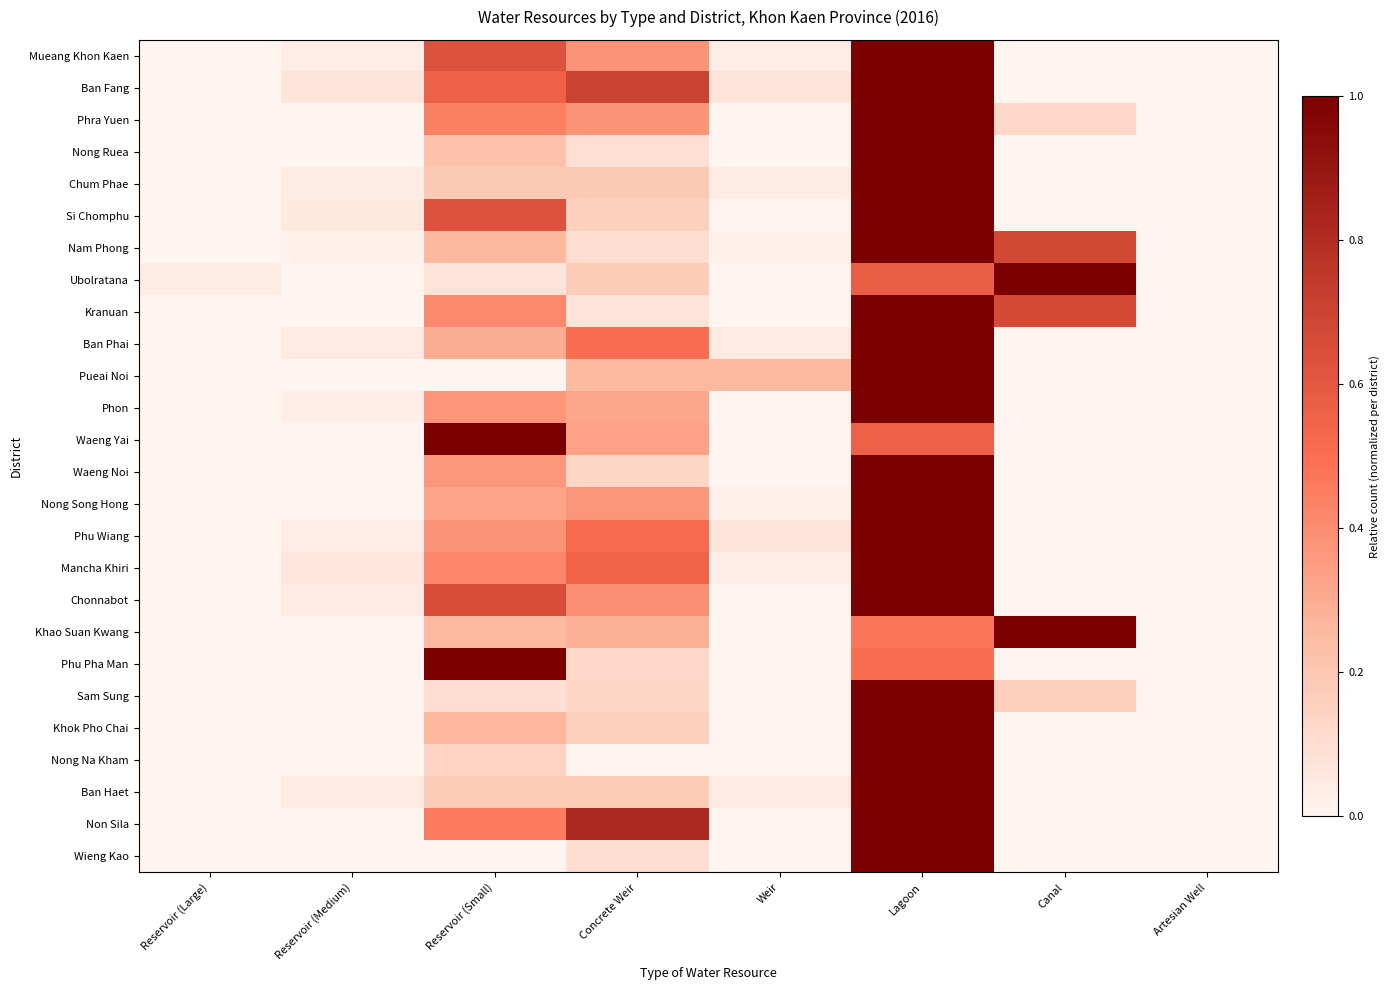

Between Reservoir (Small) and Concrete Weir, which is larger?

Reservoir (Small)